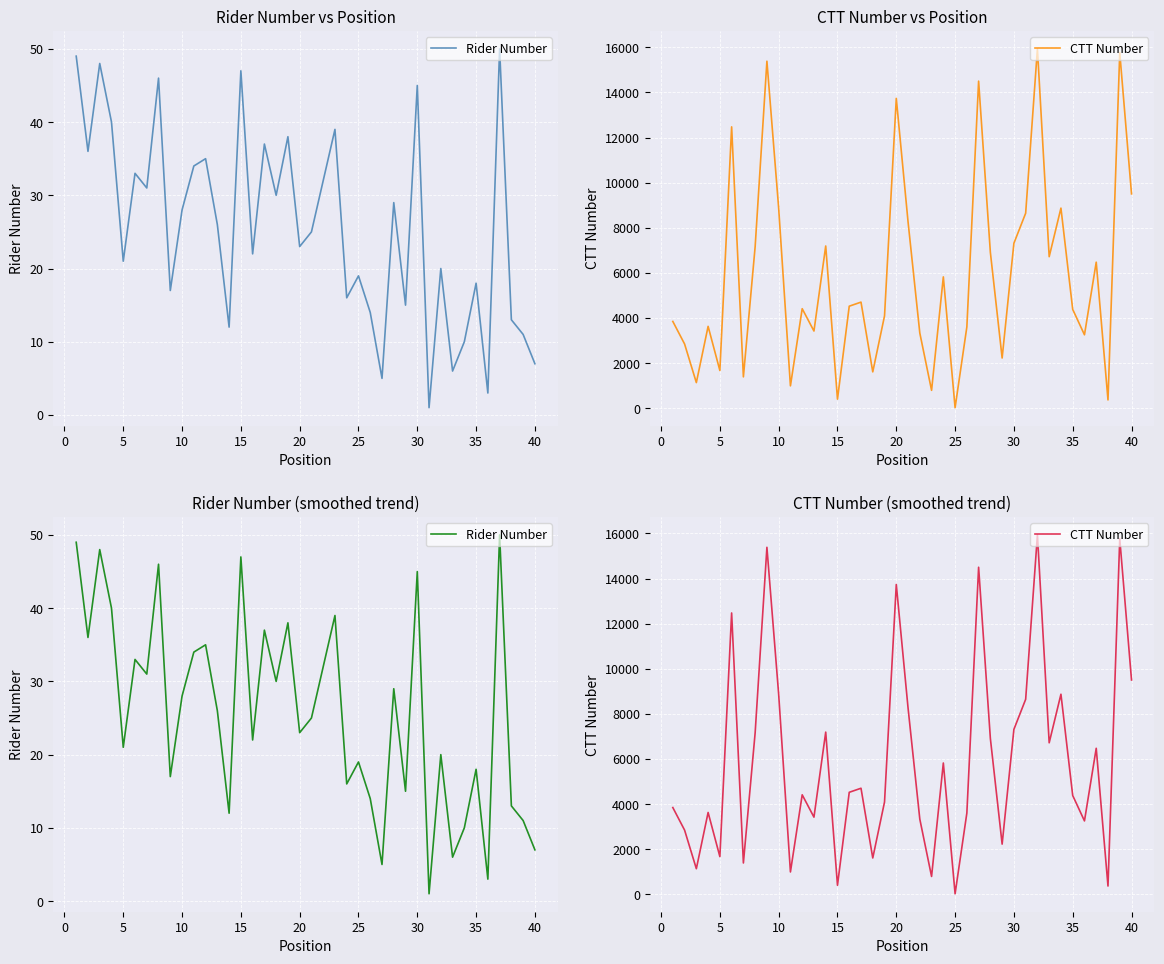

Count the number of categories in the chart.

40